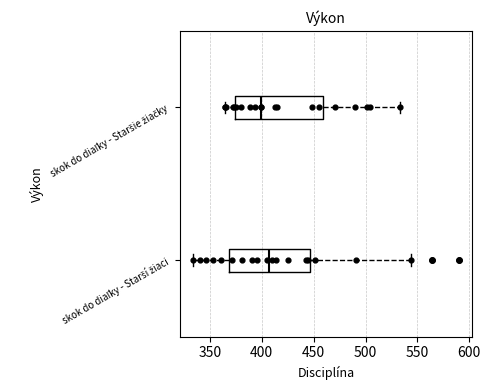

Which box is the widest, from its left edge to its right edge?

skok do diaľky - Staršie žiačky